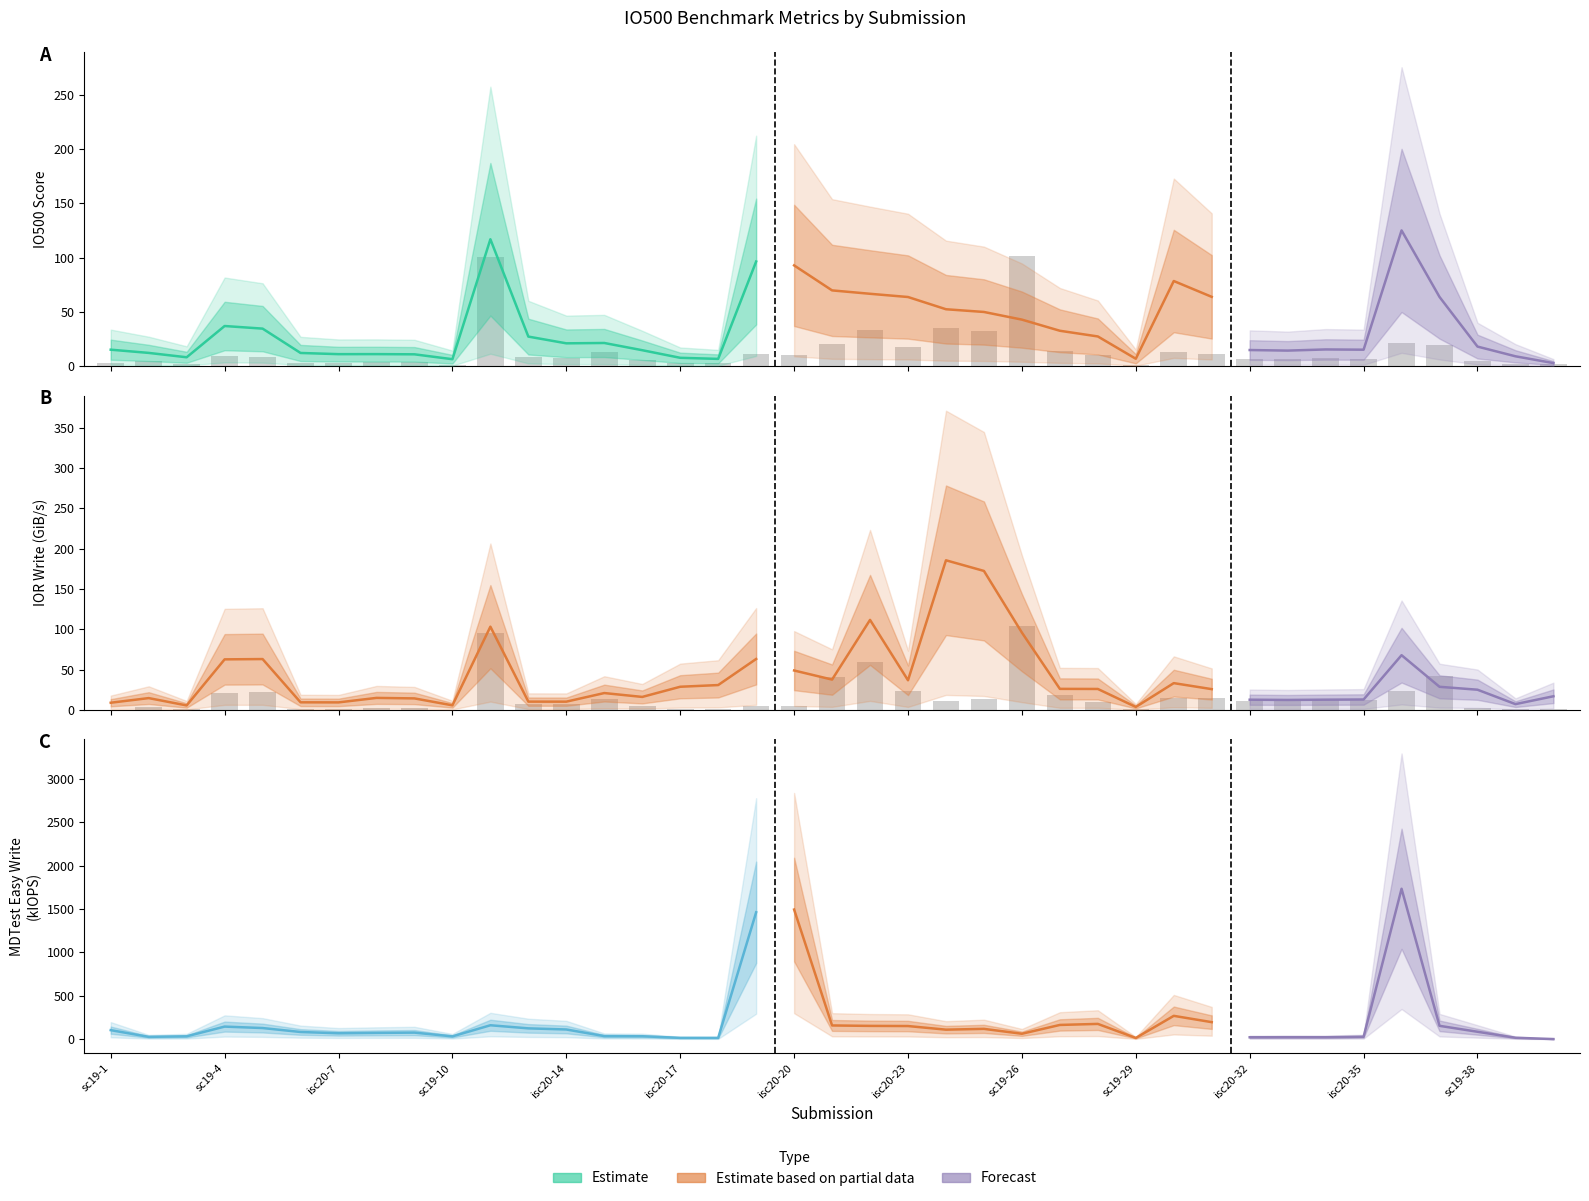

What value does the ior_easy_write series have at sc19-15?

20.9